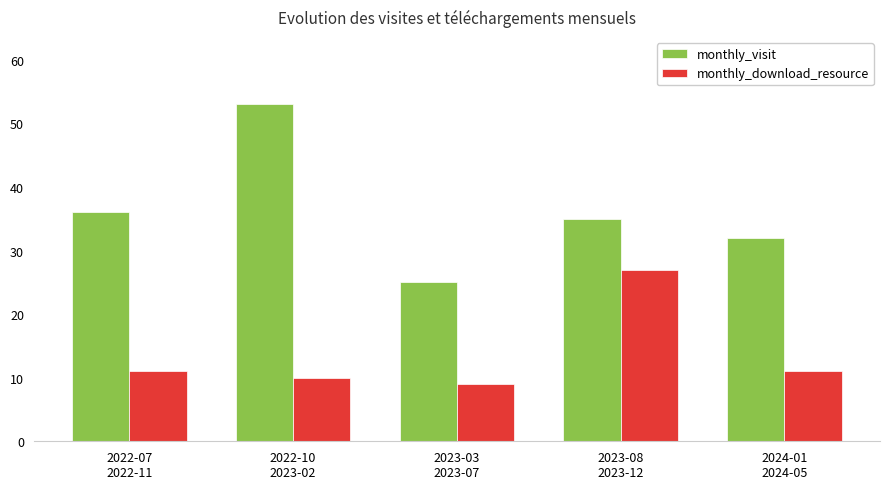

Where does the monthly_visit series first go above 35?

2022-07
2022-11